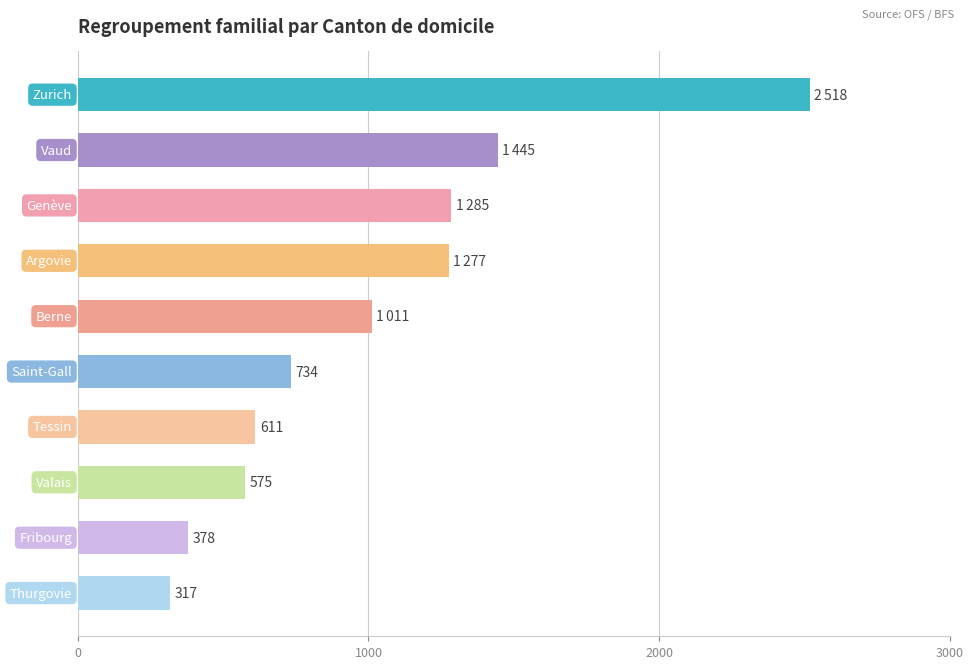

What is the difference between the maximum and minimum values?

2201